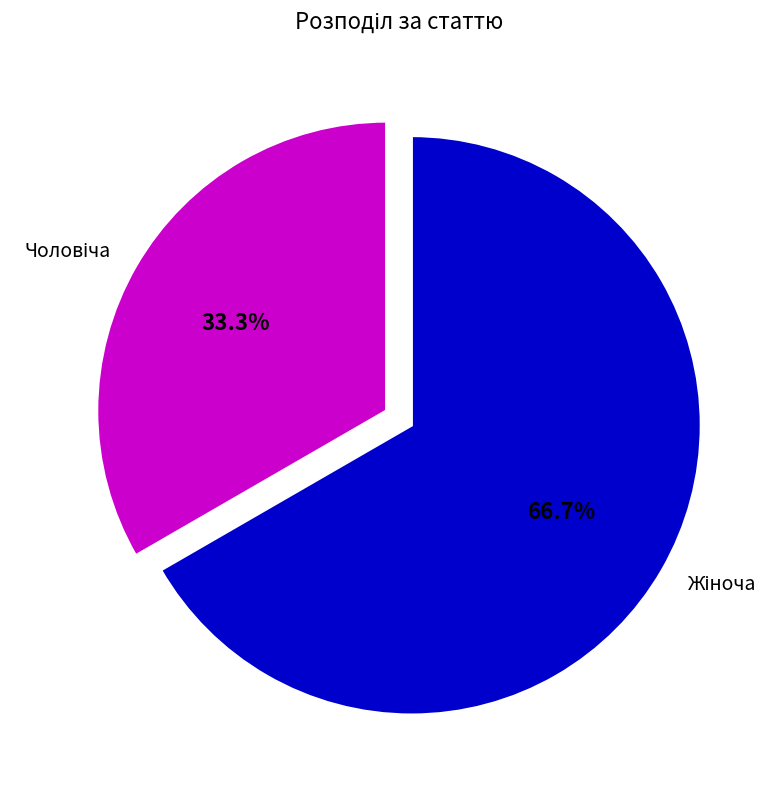

How many segments does this pie chart have?

2